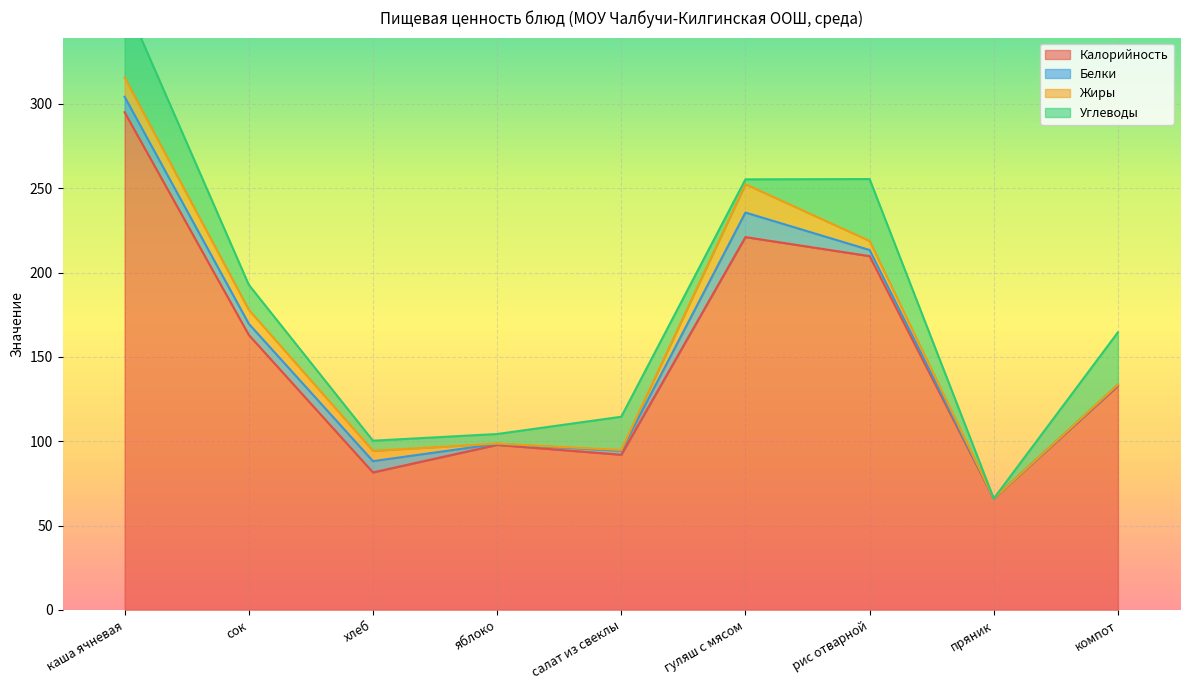

What value does the Жиры series have at яблоко?

0.1